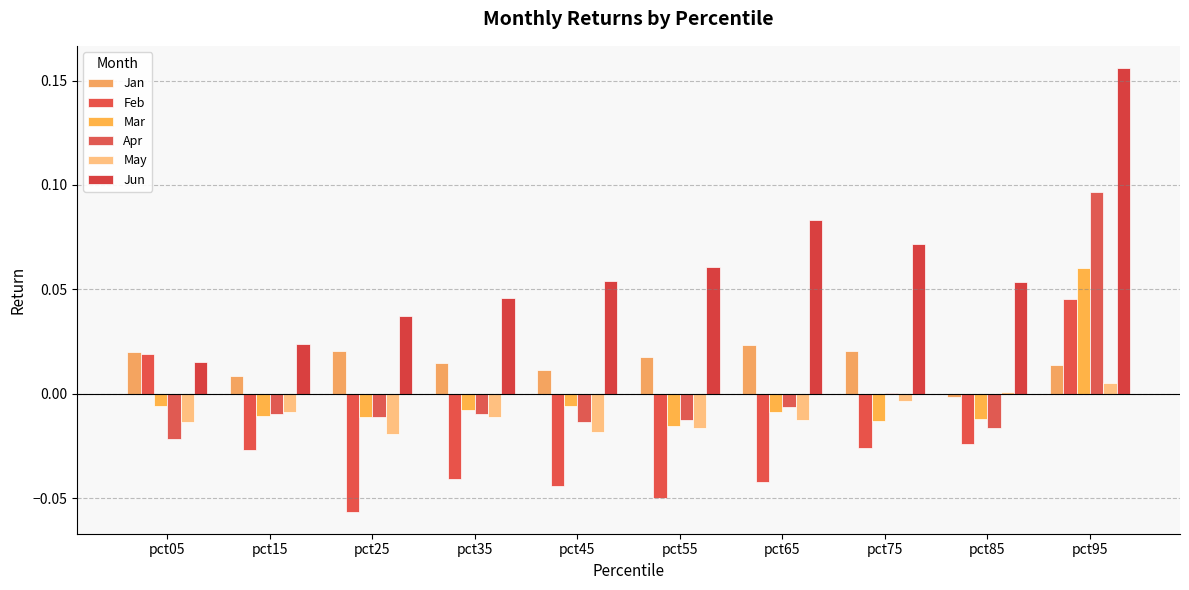

How many groups of bars are there?

10